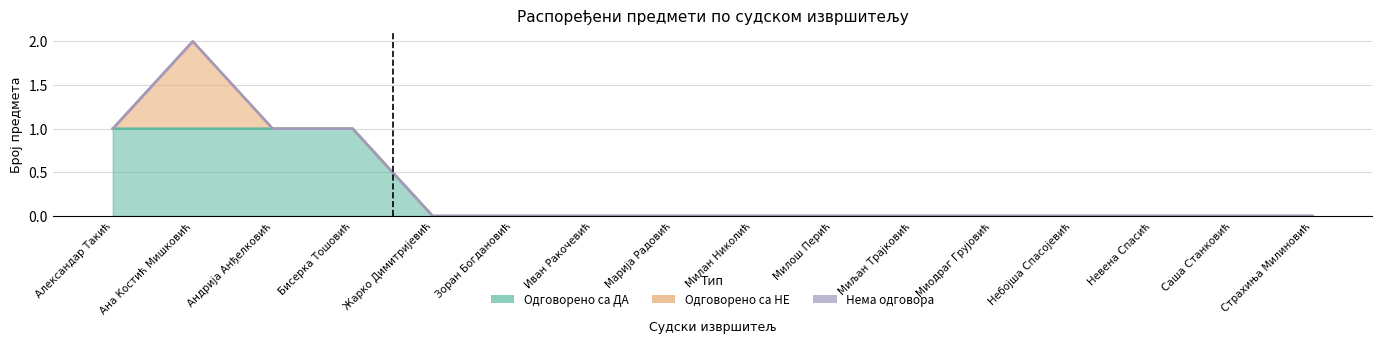

At which category is the sum across all series the highest?

Ана Костић Мишковић